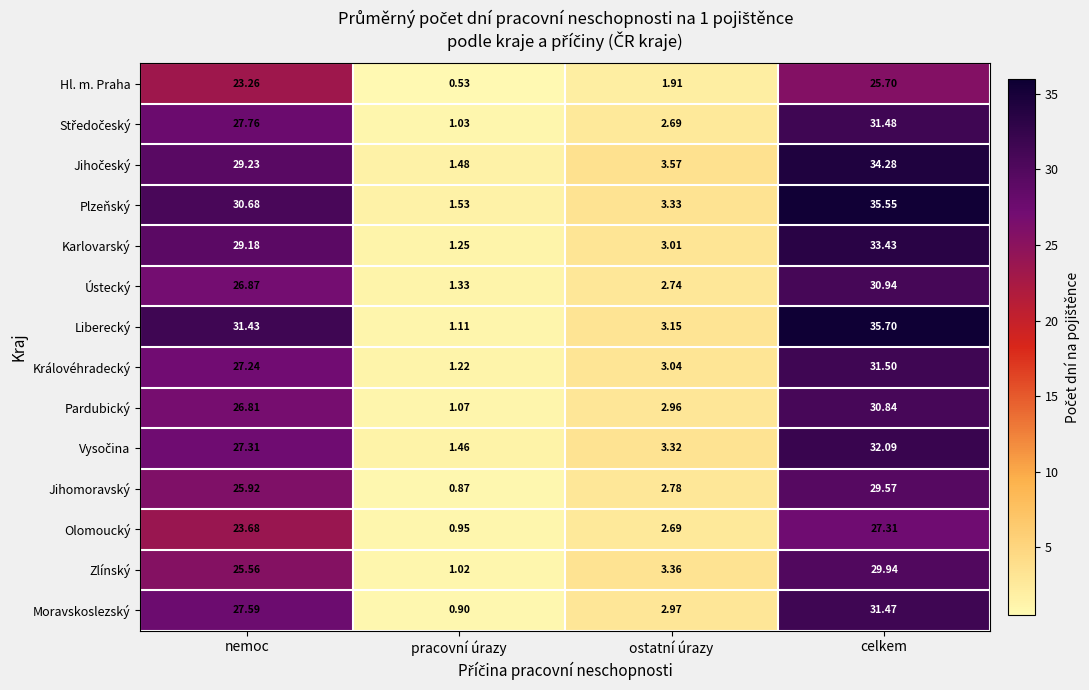

Which category has the highest value in the Hl. m. Praha series?

celkem